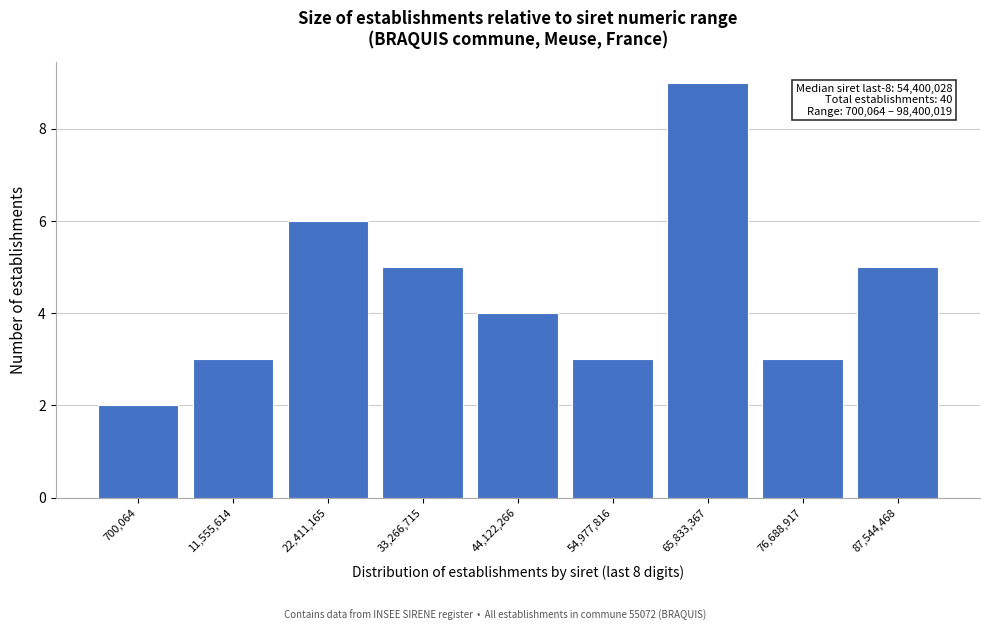

Reading left to right, list all the values displayed in this chart.

700,064=2	11,555,614=3	22,411,165=6	33,266,715=5	44,122,266=4	54,977,816=3	65,833,367=9	76,688,917=3	87,544,468=5